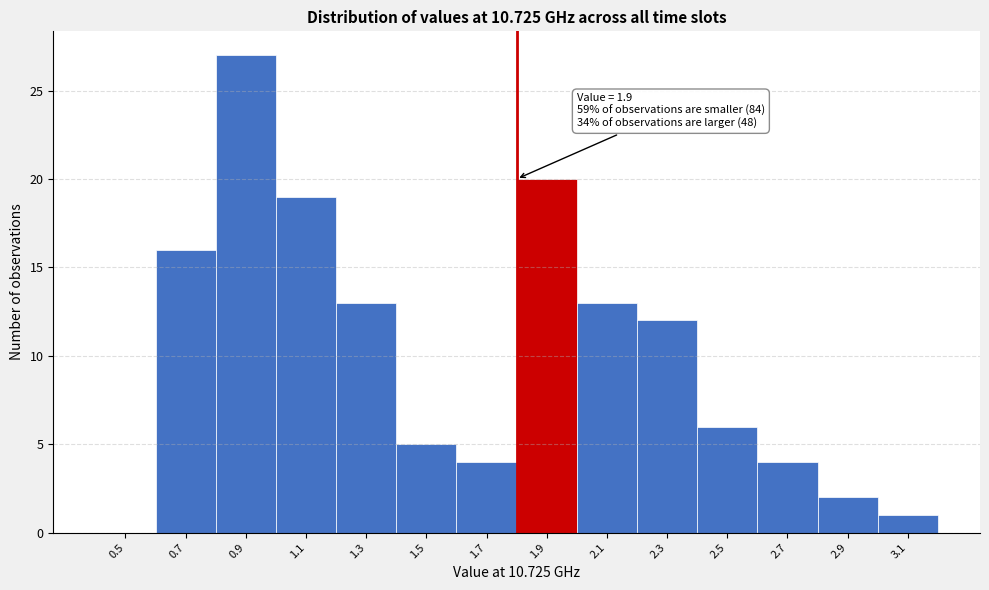

Reading left to right, transcribe all the data shown in this chart.

0.5=0	0.7=16	0.9=27	1.1=19	1.3=13	1.5=5	1.7=4	1.9=20	2.1=13	2.3=12	2.5=6	2.7=4	2.9=2	3.1=1